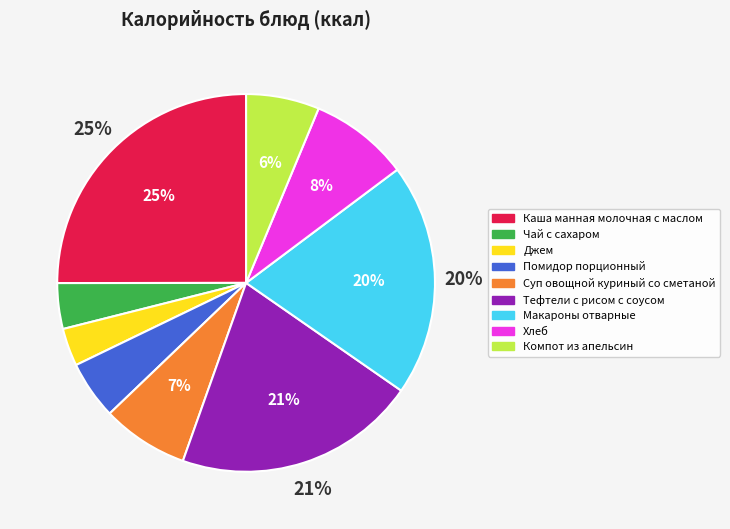

Between Чай с сахаром and Хлеб, which is larger?

Хлеб